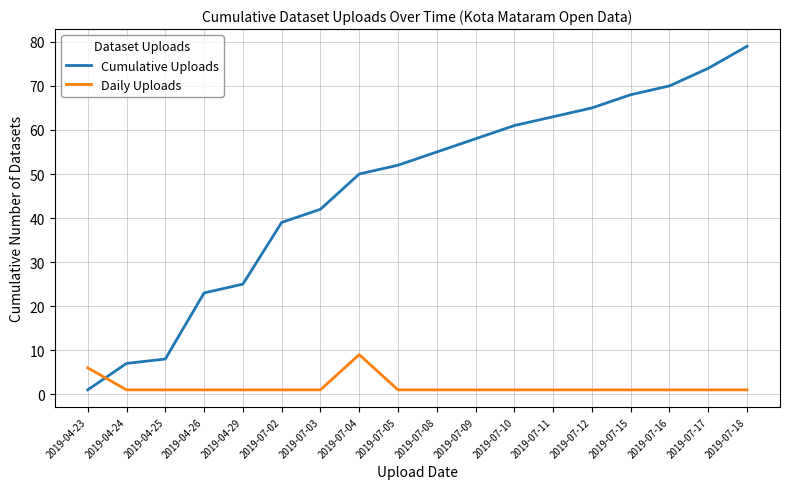

Which series has the widest spread of values?

Cumulative Uploads